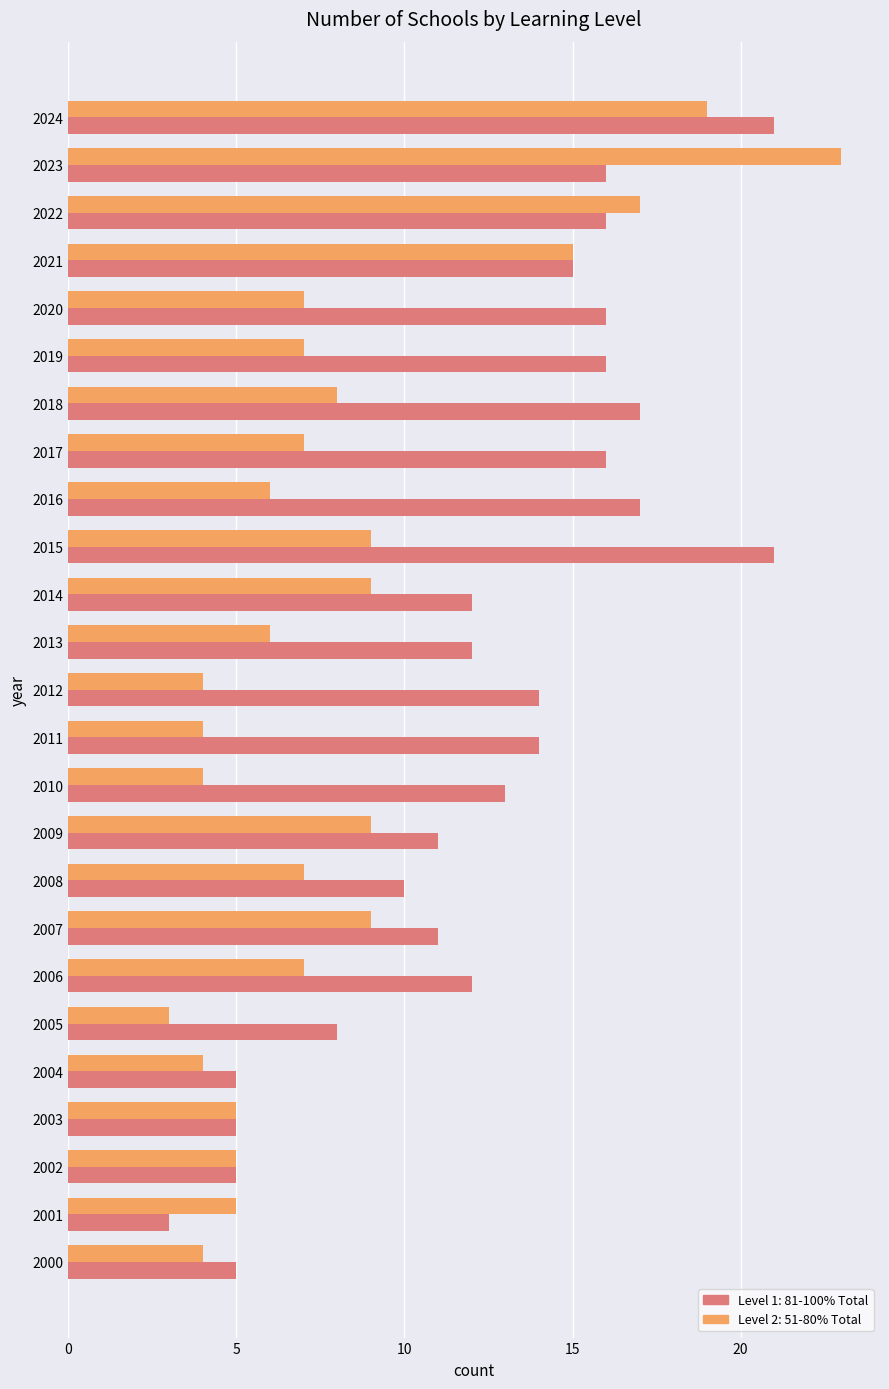

What are all the series names shown in the legend?

Level 1: 81-100% Total, Level 2: 51-80% Total